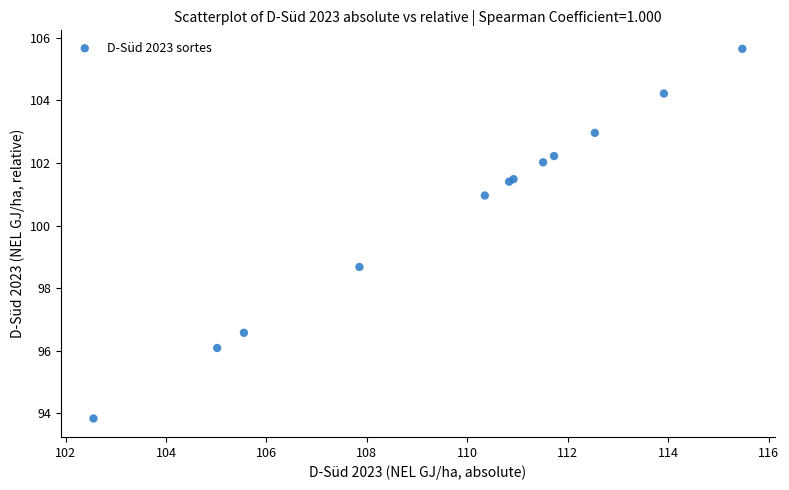

What Y value in the scatter plot is closest to 99?

98.7